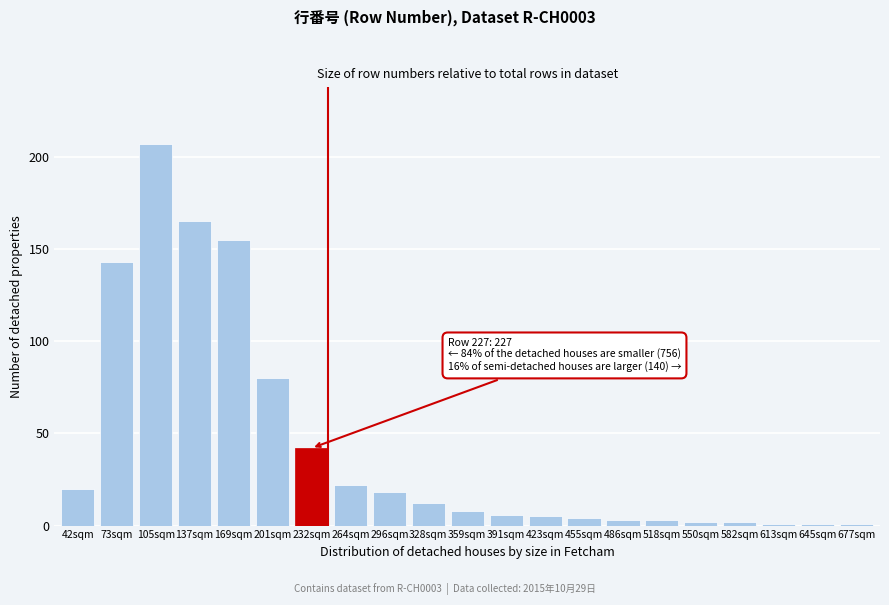

Reading left to right, what are all the values shown in this chart?

42sqm=20	73sqm=143	105sqm=207	137sqm=165	169sqm=155	201sqm=80	232sqm=42	264sqm=22	296sqm=18	328sqm=12	359sqm=8	391sqm=6	423sqm=5	455sqm=4	486sqm=3	518sqm=3	550sqm=2	582sqm=2	613sqm=1	645sqm=1	677sqm=1